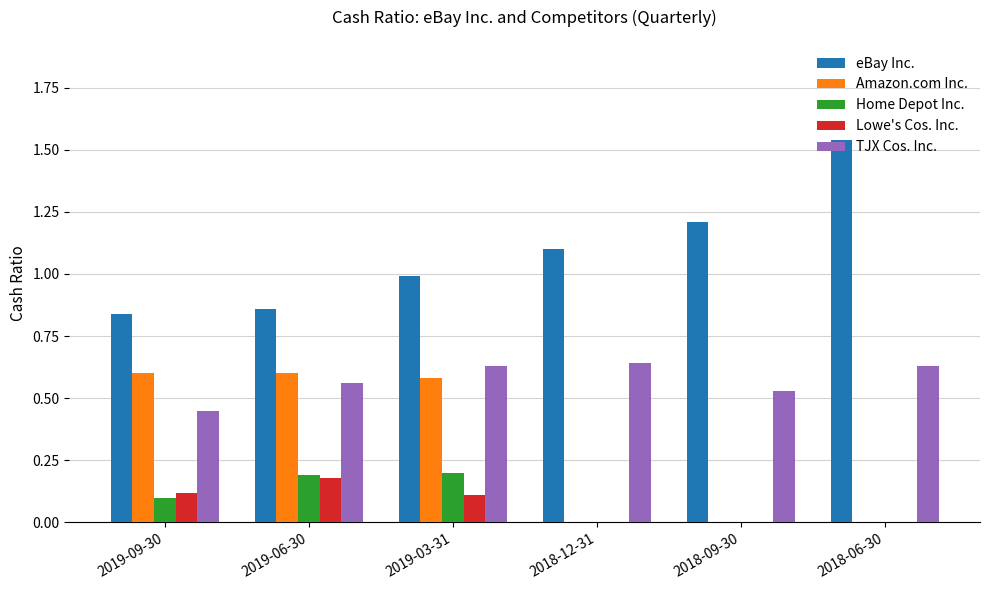

What is the sum of all Amazon.com Inc. values?

1.8